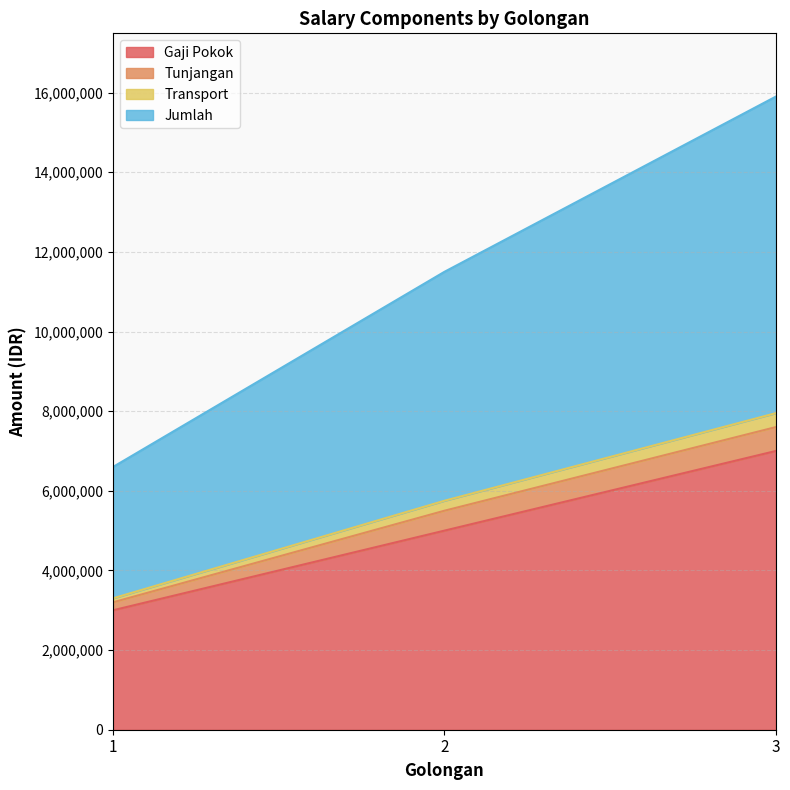

At how many categories does at least one series exceed 15746307?

1